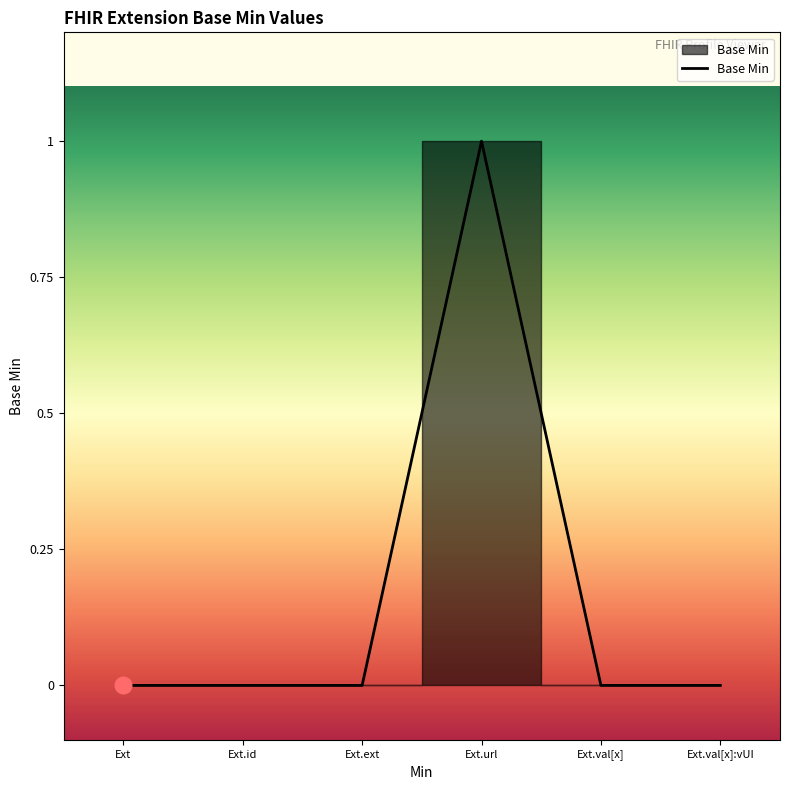

What is the greatest value displayed?

1